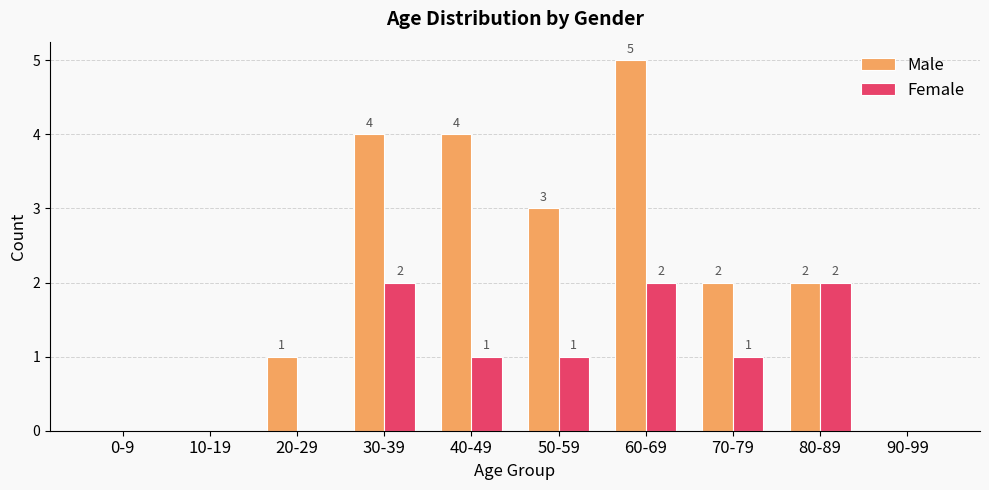

What is the difference between the Male values at 80-89 and 50-59?

1